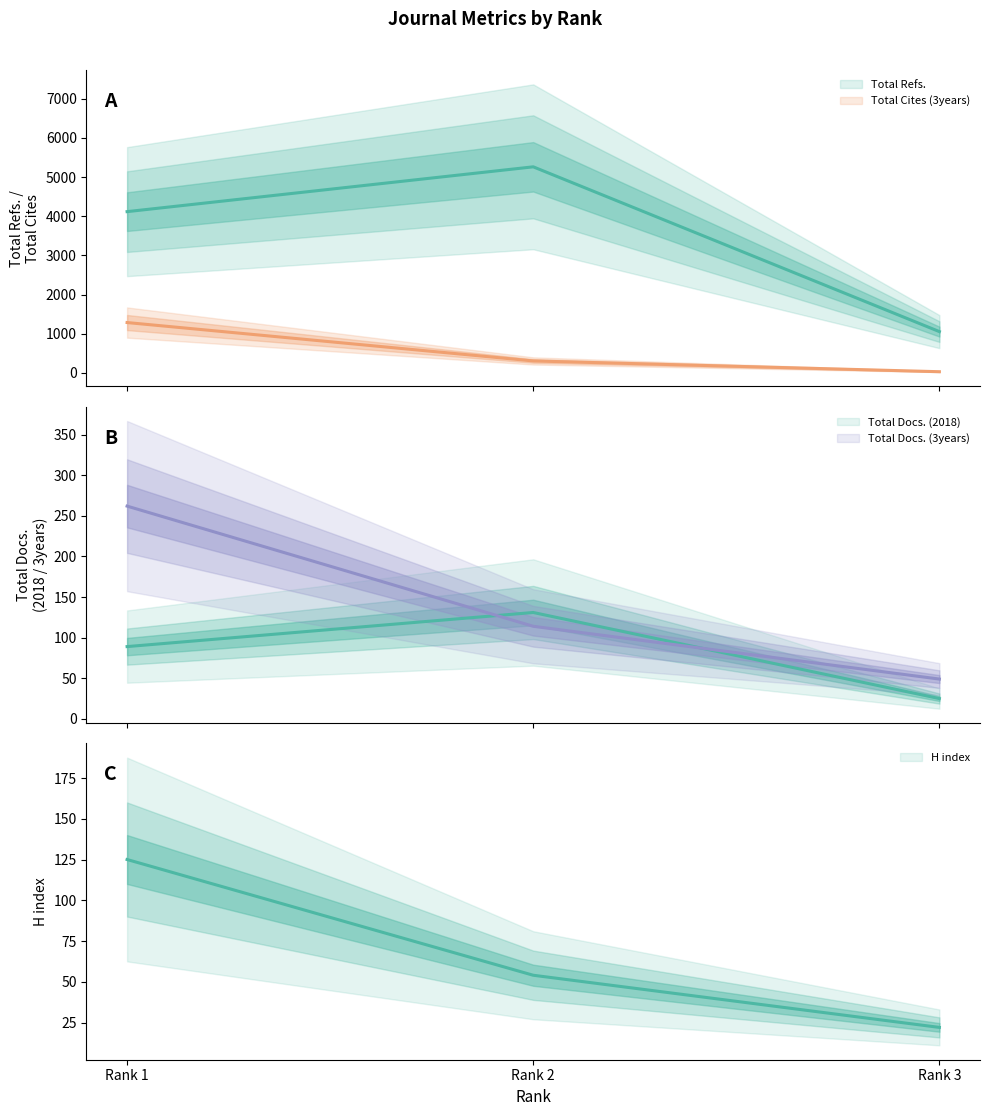

True or false: Total Cites (3years) has a value of 14 at Rank 3.

False